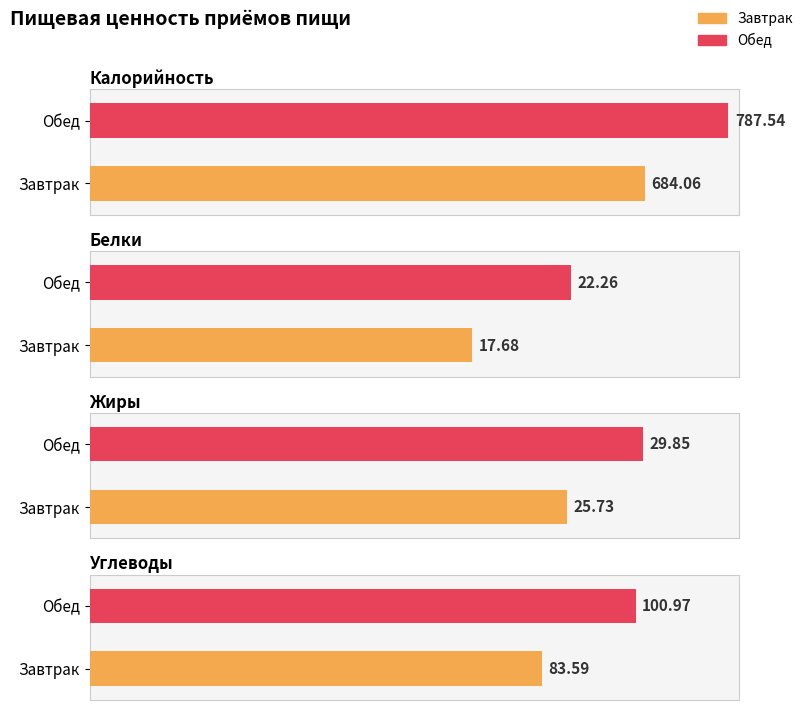

How many bars are there in total?

8